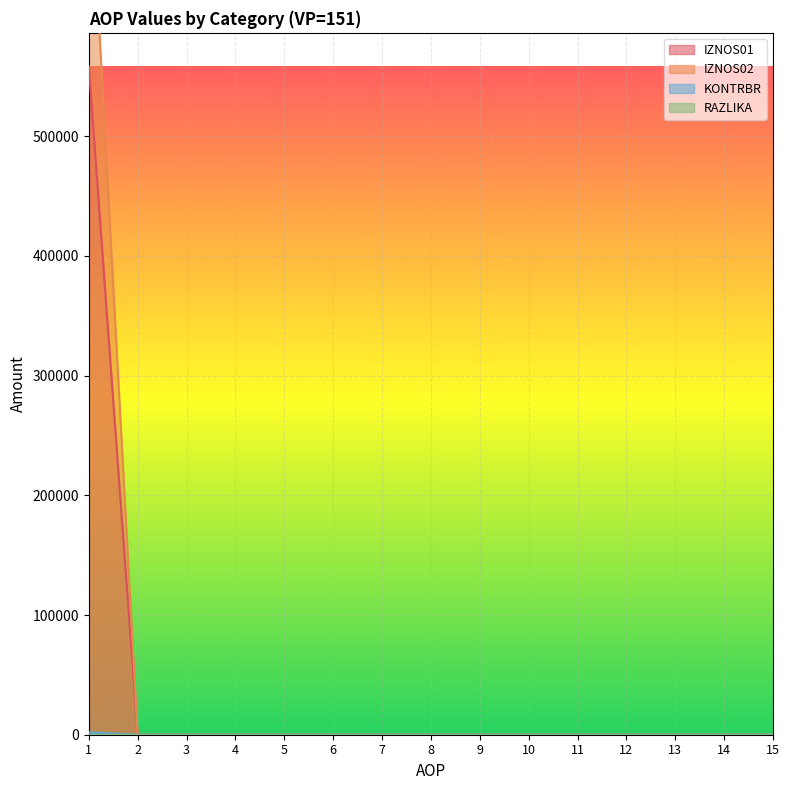

At which label does RAZLIKA reach its peak?

1